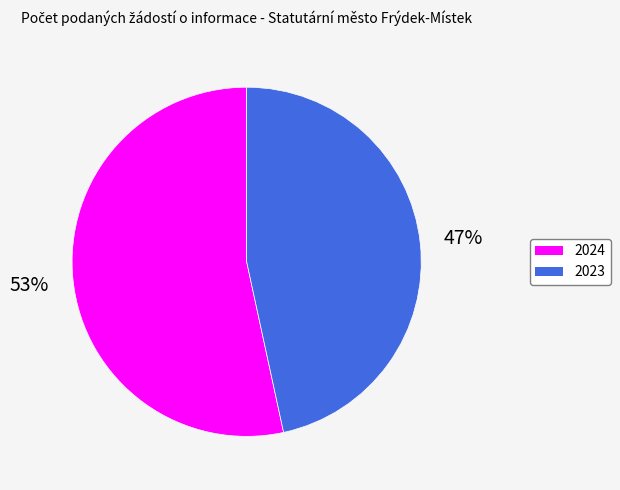

Which slice is the smallest?

2023